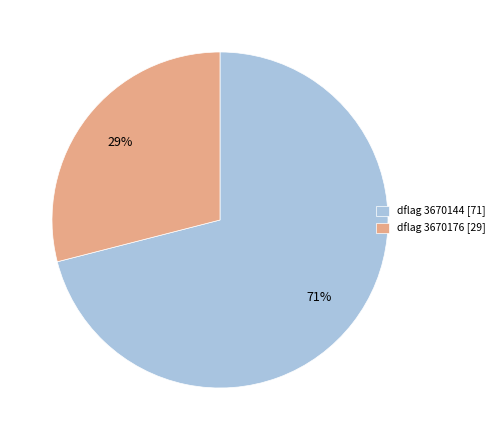

Does any single category account for the majority?

Yes